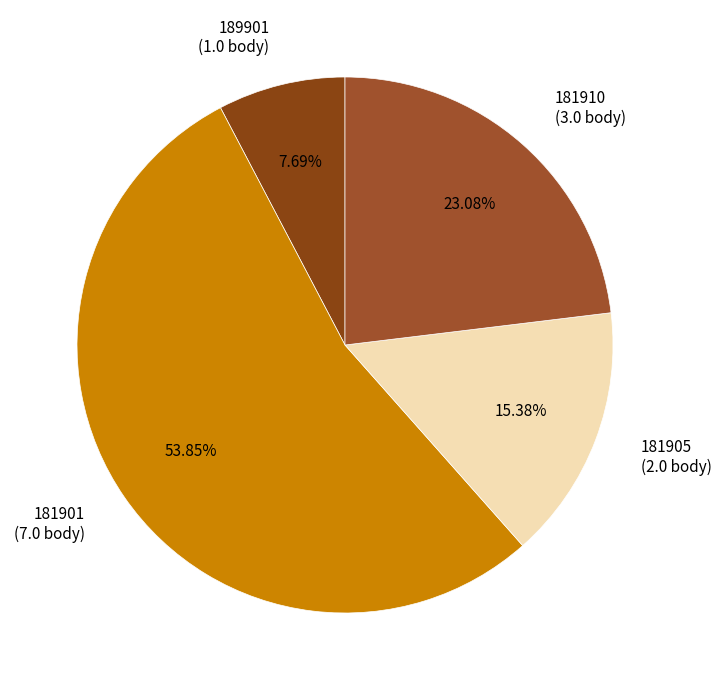

What is the total percentage of 181910 and 181901?

76.9%